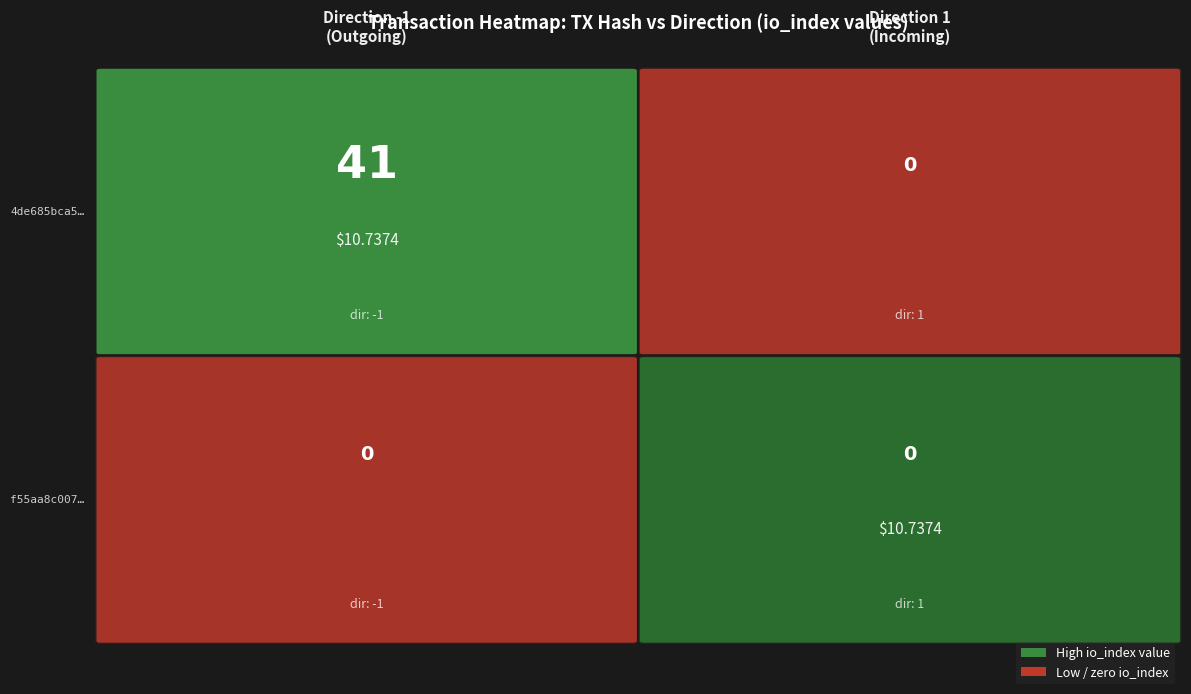

The value of 4de685bca57a8e271e3603d7c3c1179b9e01d38 at -1 is 65. True or false?

False